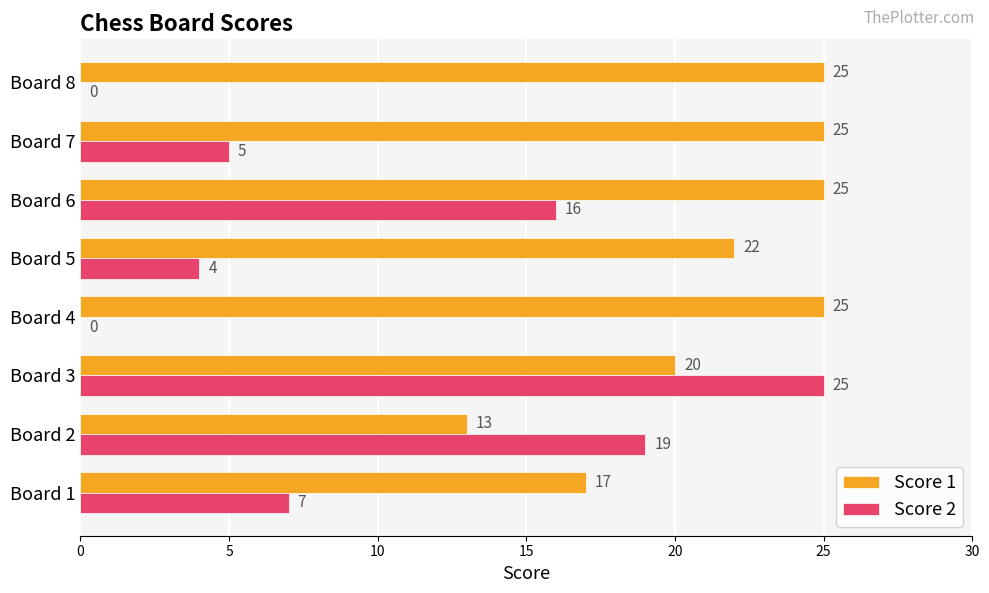

The value of Score 1 at Board 7 is 25. True or false?

True